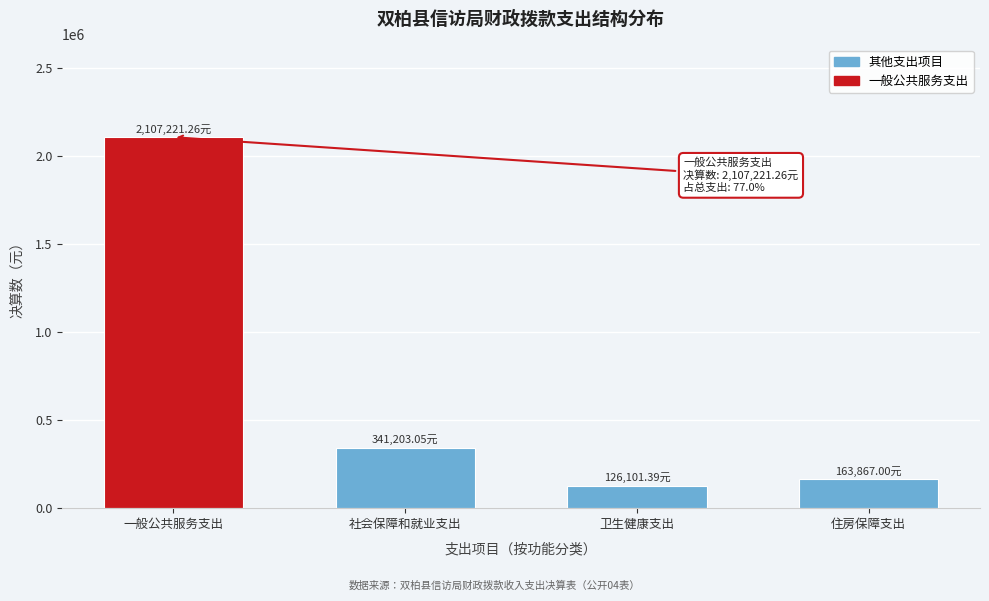

Between 一般公共服务支出 and 卫生健康支出, which is larger?

一般公共服务支出